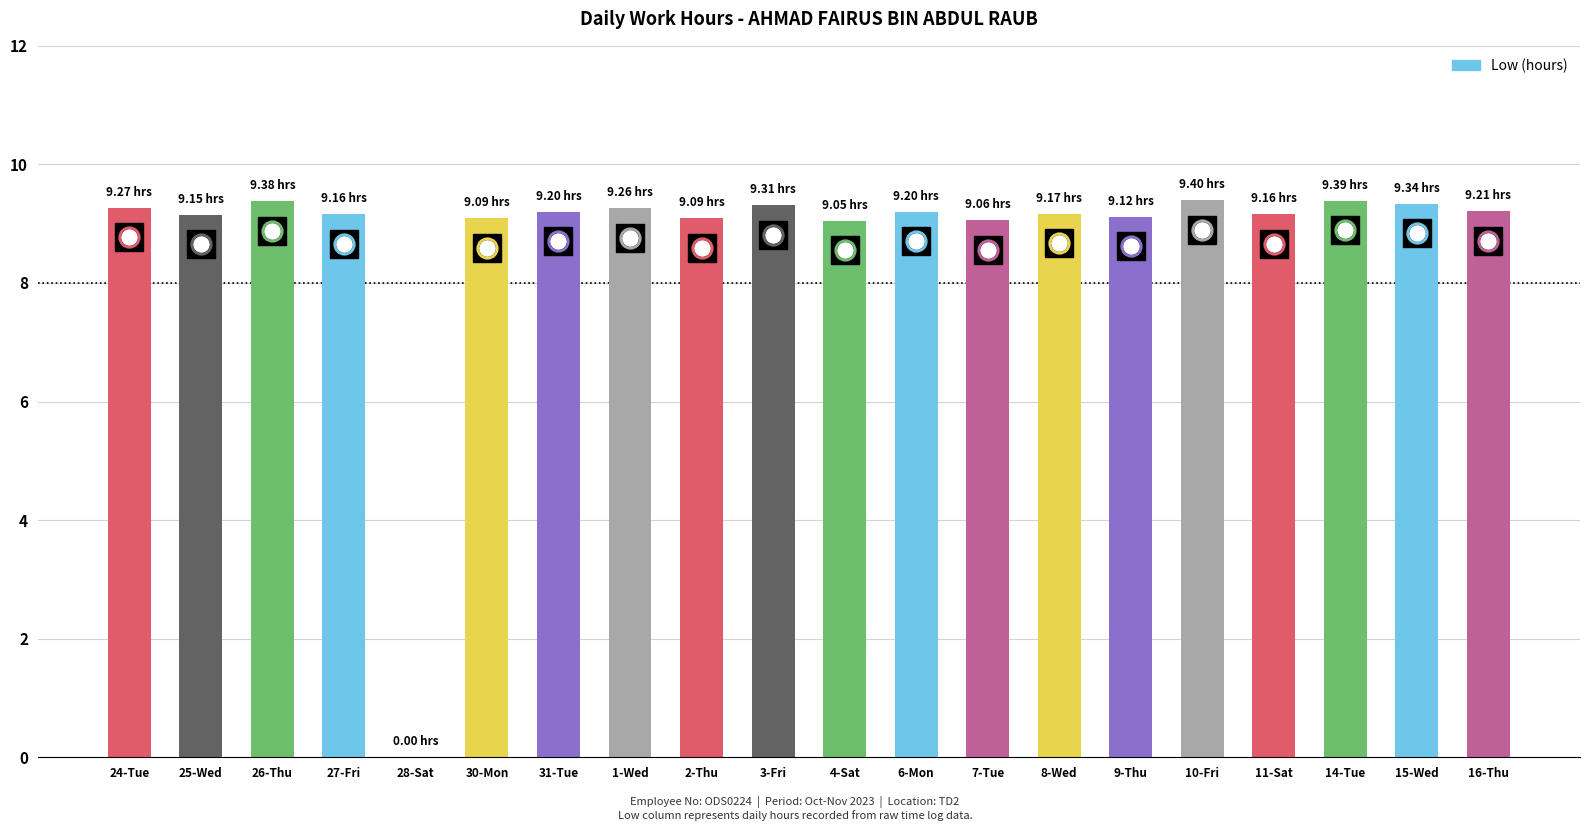

Count the number of data series in this chart.

1